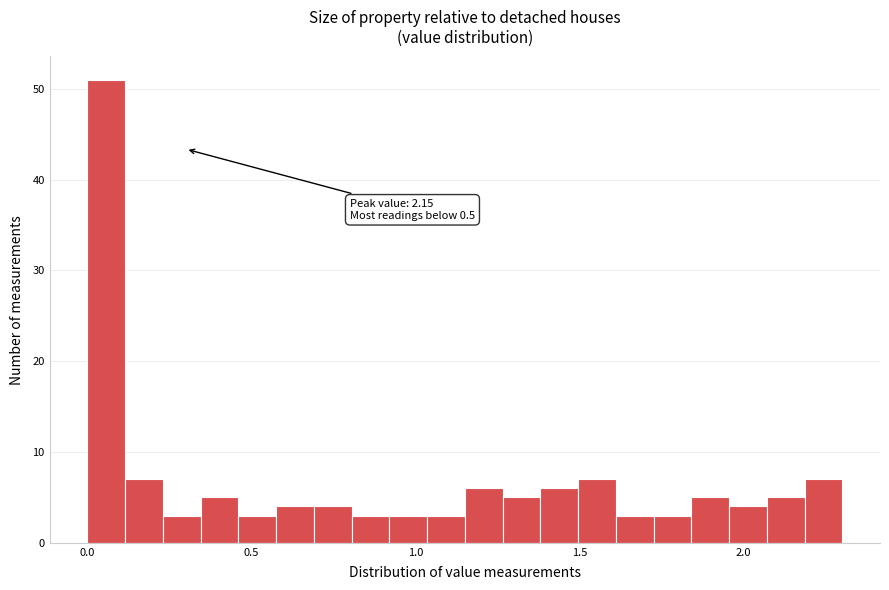

Read against the x-axis, roughly where is the centre of the tallest bar?

0.05